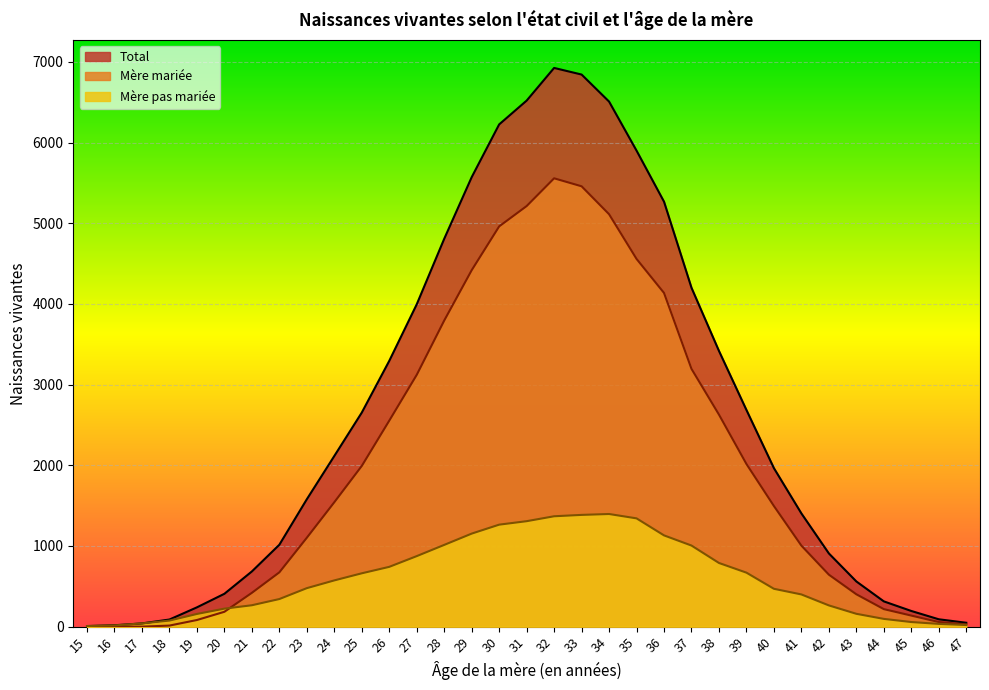

Is it true that Mère mariée equals 1180 at 28?

False